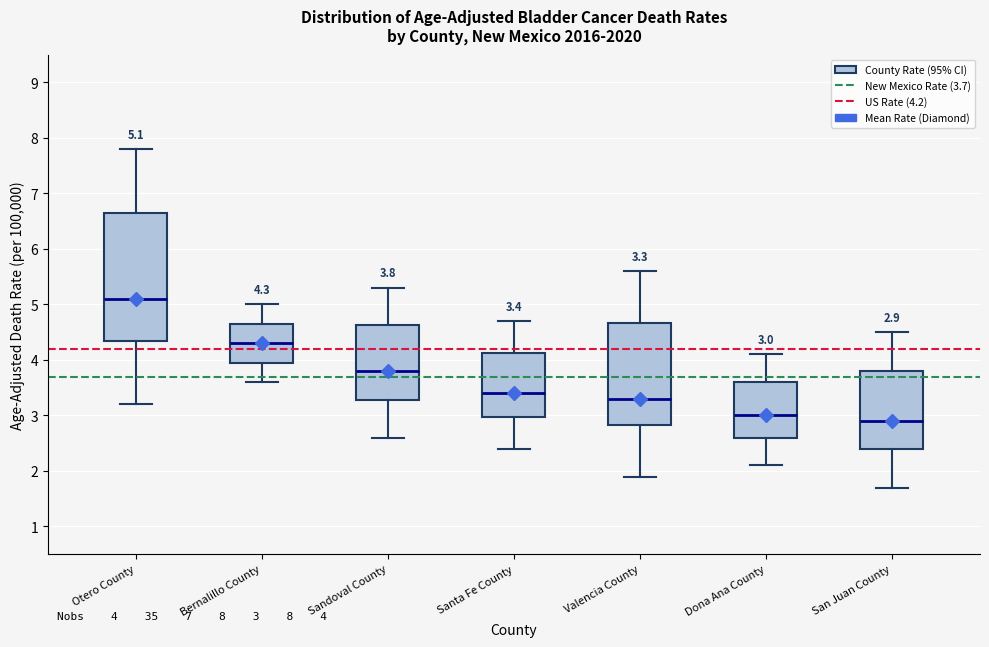

Which box is the tallest, from its lower edge to its upper edge?

Otero County